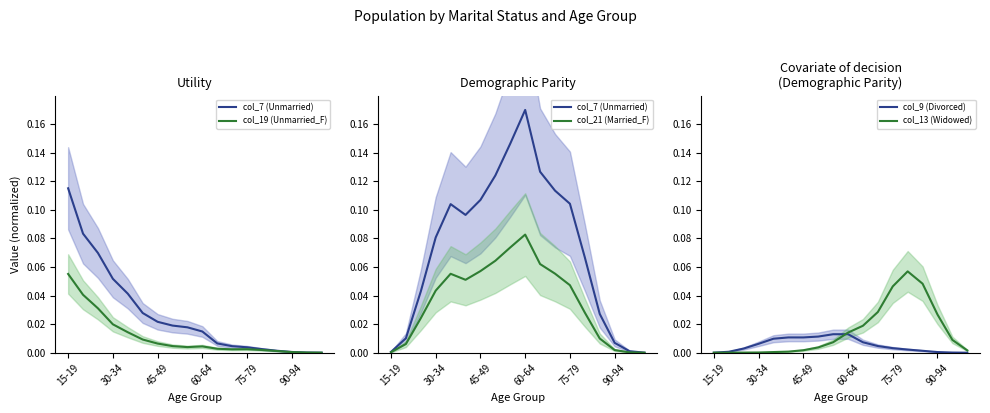

In col_19 (Unmarried_F), how many points are lower than both neighbors (excluding endpoints)?

2